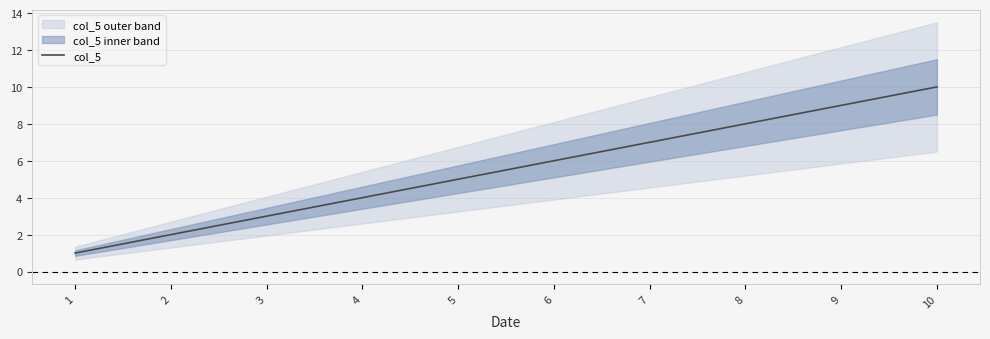

What value does the data have at 3?

3